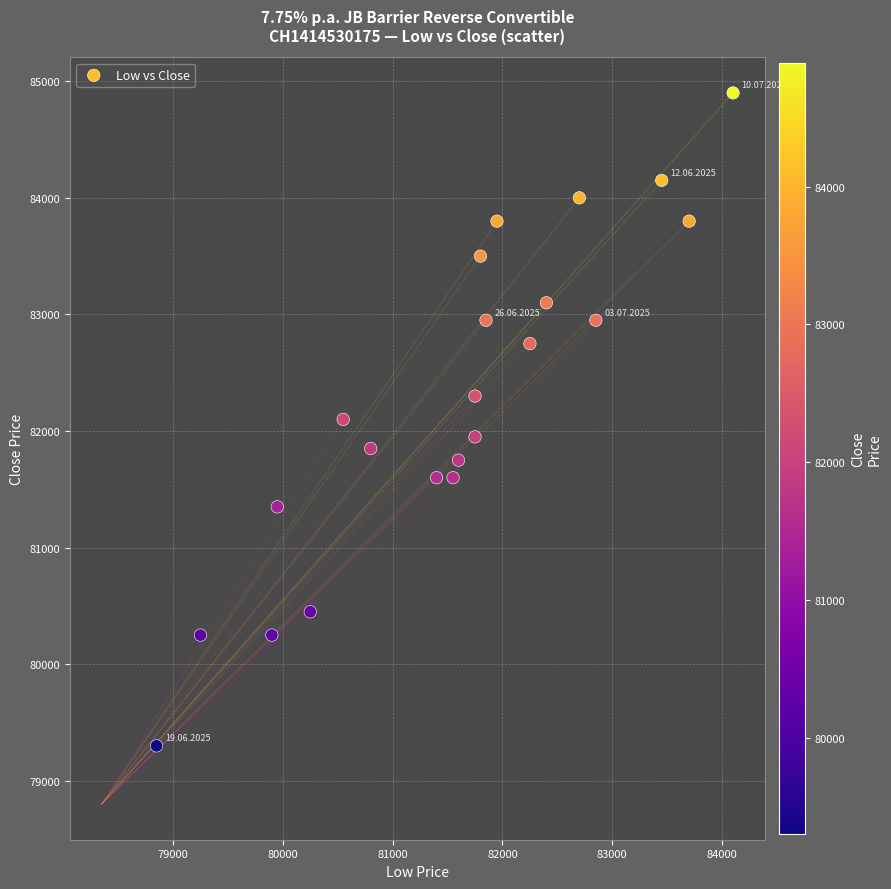

What is the range of X values (max minus min)?

5250